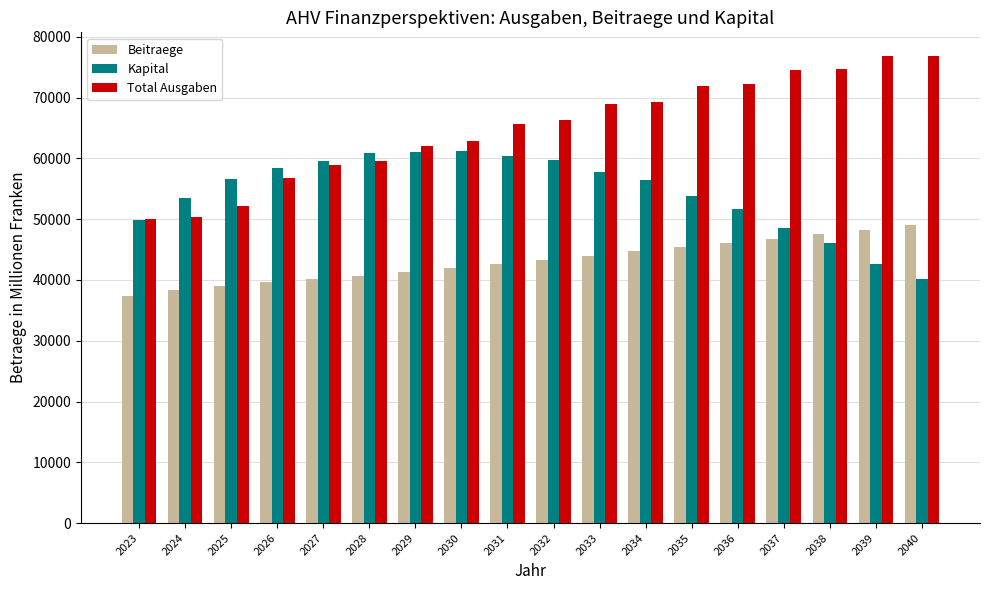

True or false: Kapital has a value of 61154 at 2030.

True